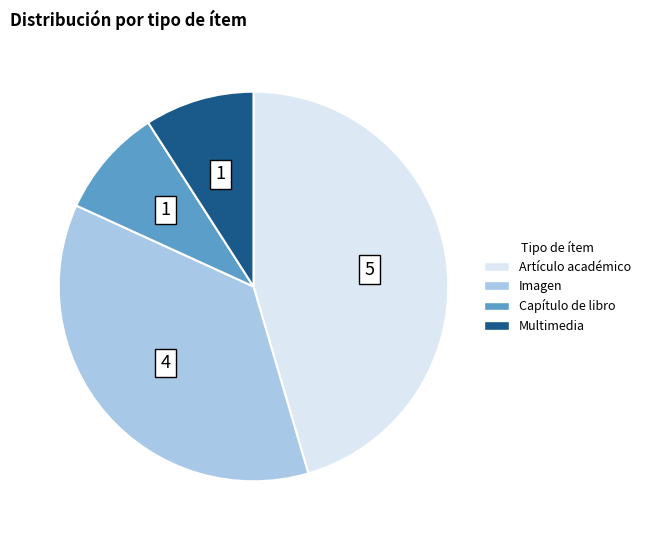

Does any single category account for the majority?

No